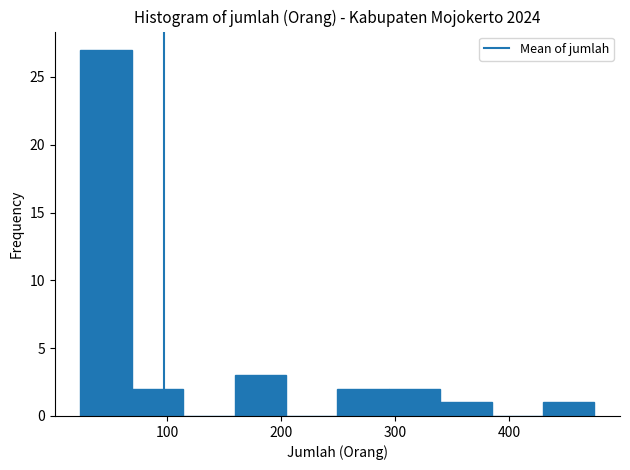

What is the height of the bar covering 20 to 70 on the x-axis? Neither the bar edges nor the heights are printed on the chart, so give them approximately, as read against the axes.

27